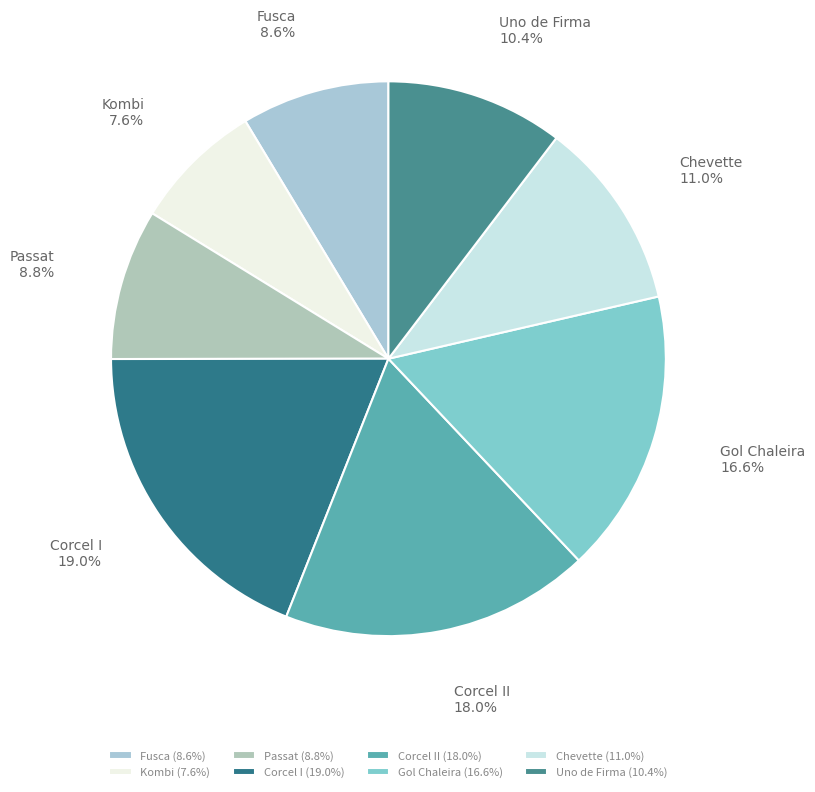

Which slice is the smallest?

Kombi